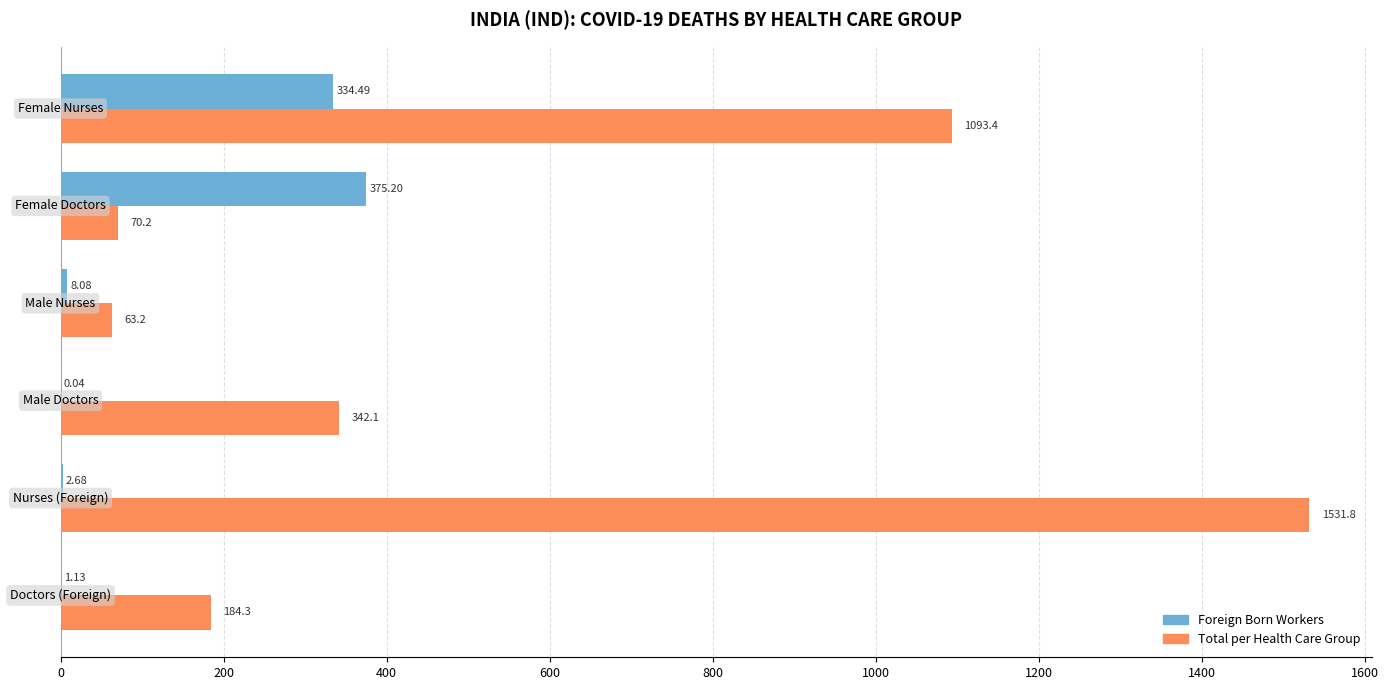

Which series has the largest total across all categories?

Total per Health Care Group